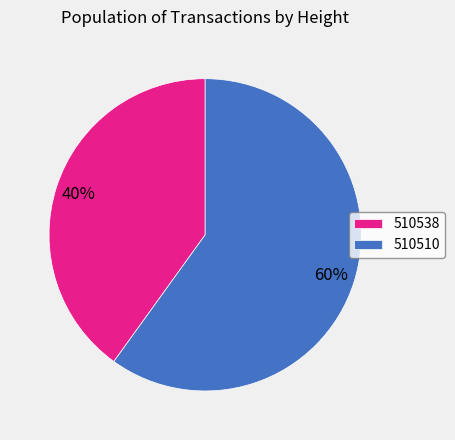

The 510510 slice represents 71% of the pie. True or false?

False